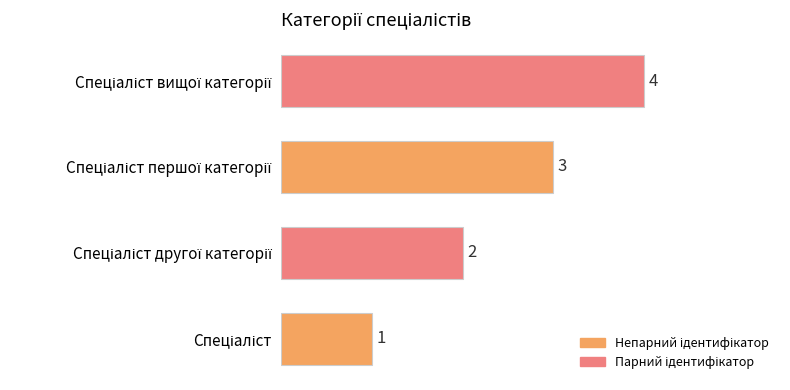

What is the greatest value displayed?

4